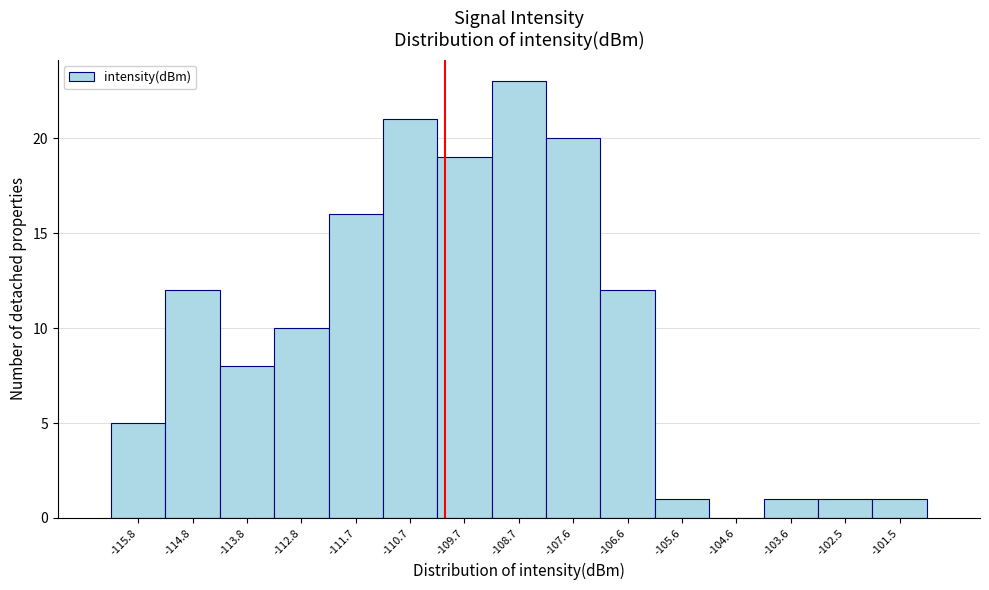

Reading left to right, what are all the values shown in this chart?

-115.8=5	-114.8=12	-113.8=8	-112.8=10	-111.7=16	-110.7=21	-109.7=19	-108.7=23	-107.6=20	-106.6=12	-105.6=1	-104.6=0	-103.6=1	-102.5=1	-101.5=1